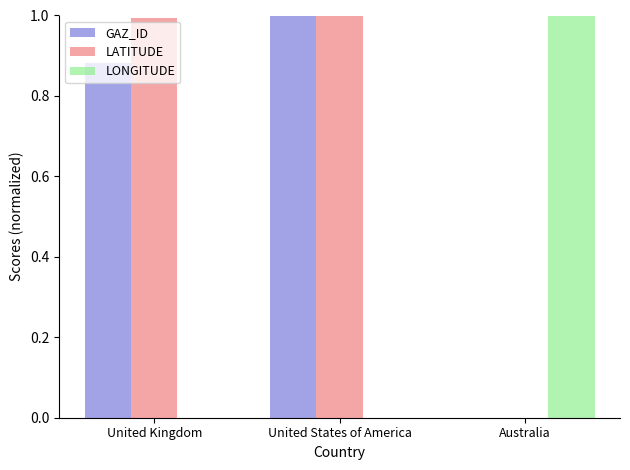

Read the LATITUDE value at United States of America.

1.0